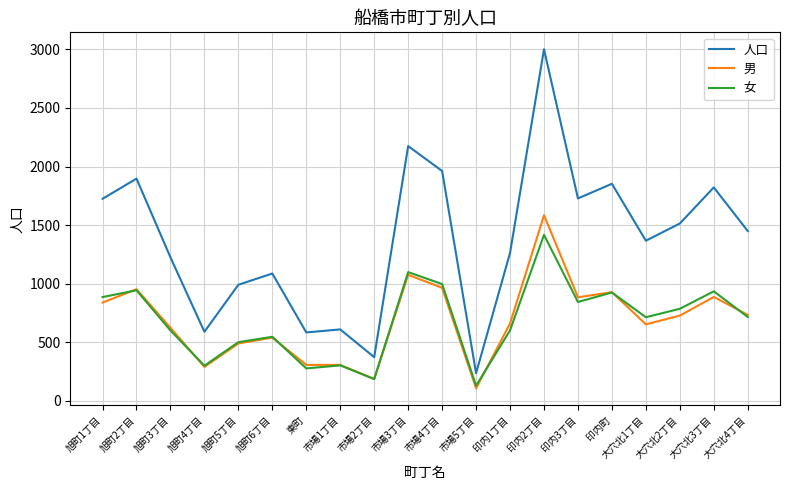

Which series has the largest total across all categories?

人口